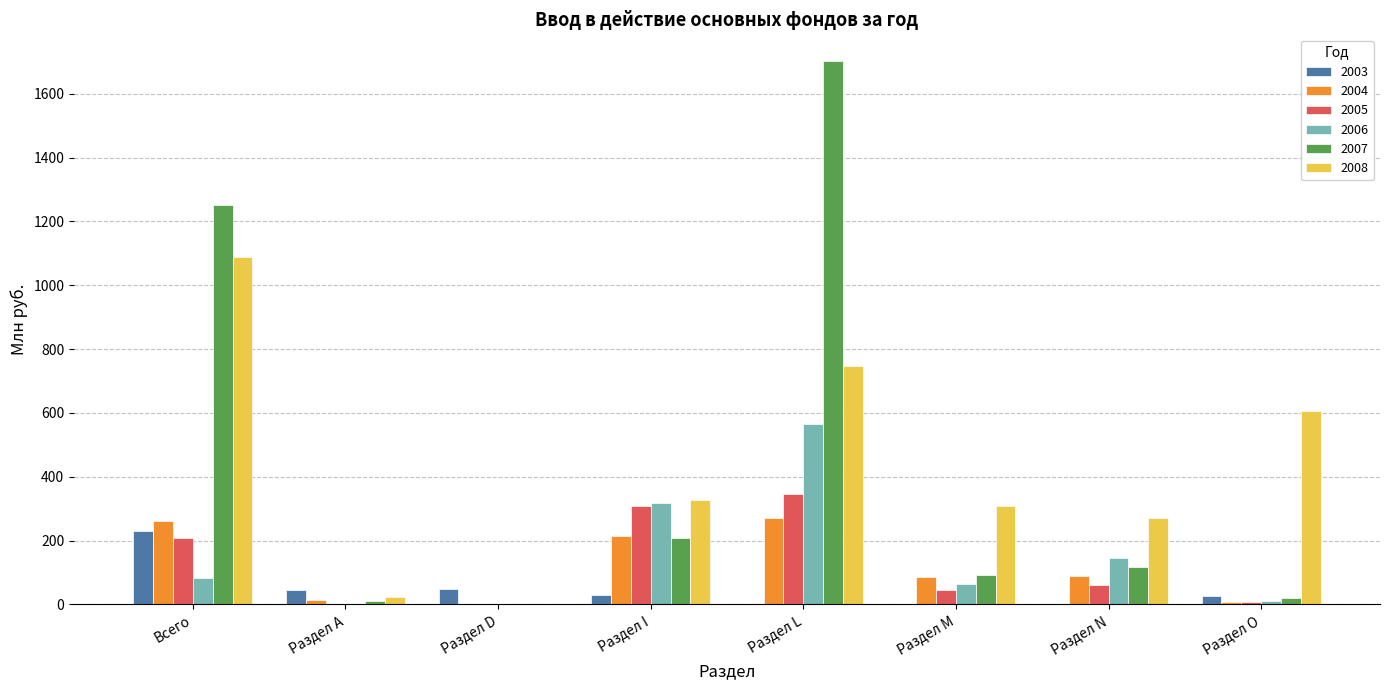

How many data points in 2007 are above 117?

4